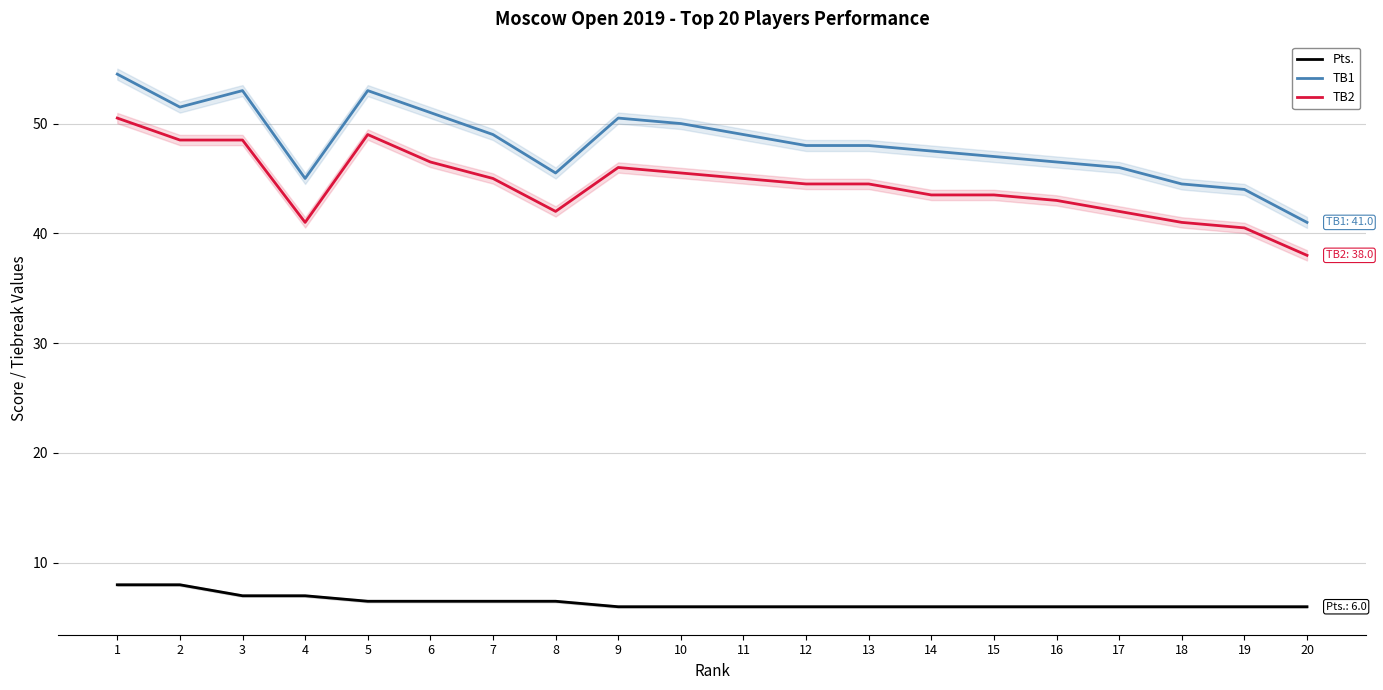

True or false: TB1 and Pts. intersect in this chart.

False